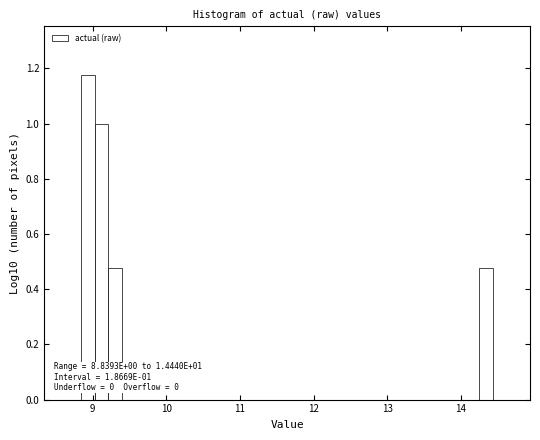

Read against the x-axis, roughly where is the centre of the tallest bar?

8.9